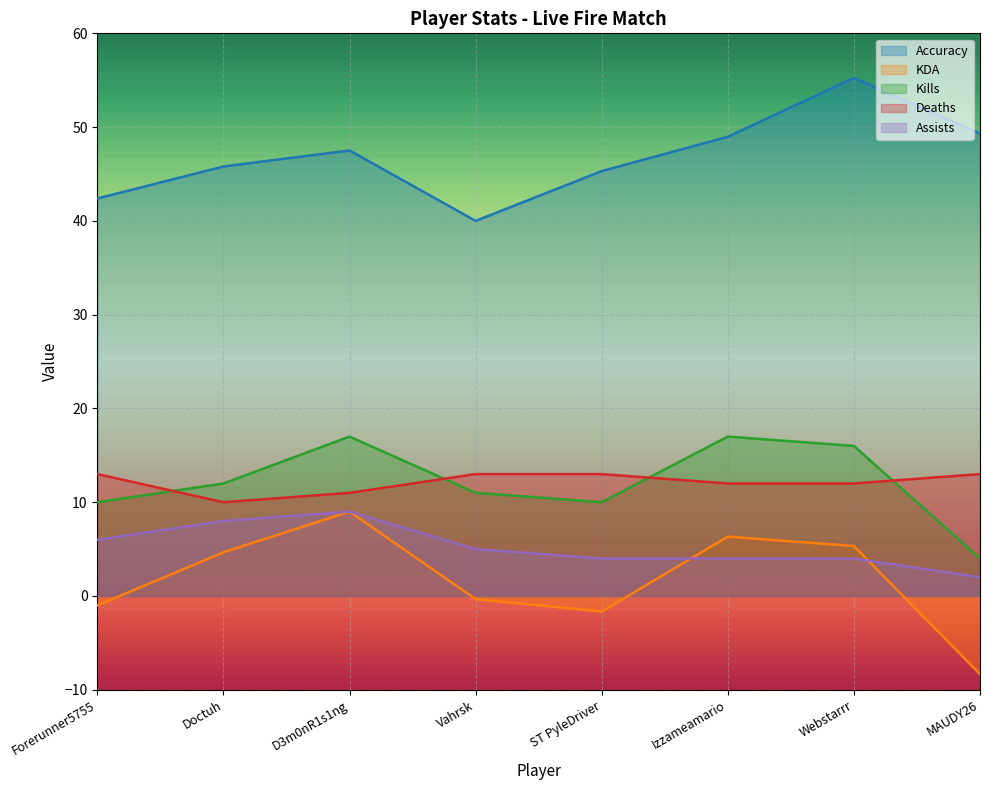

At which category is the sum across all series the highest?

D3m0nR1s1ng